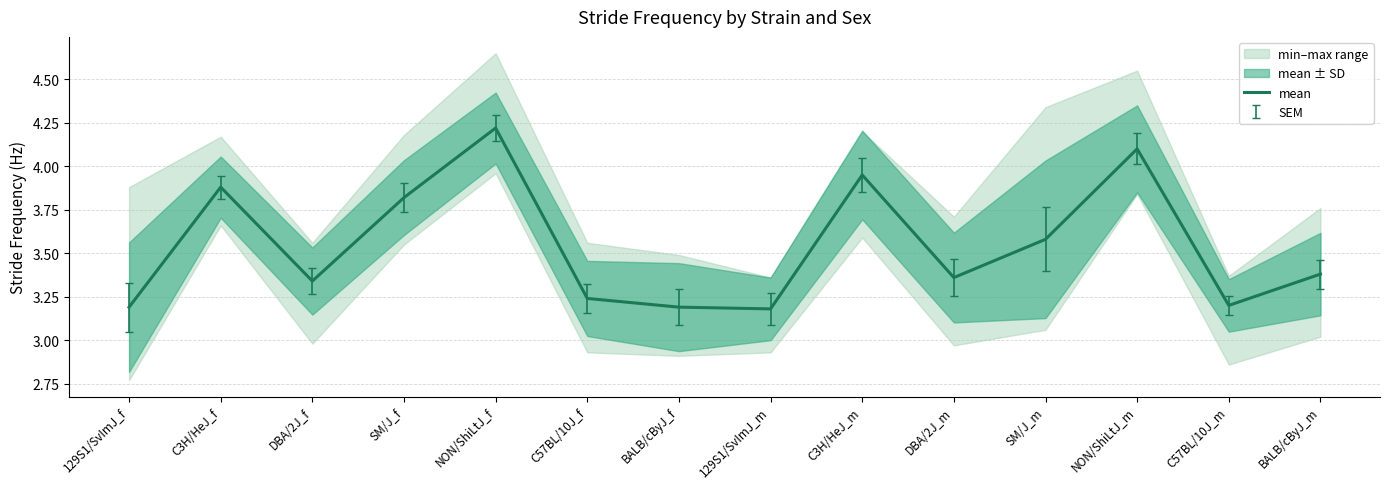

How many lines are shown in the chart?

1